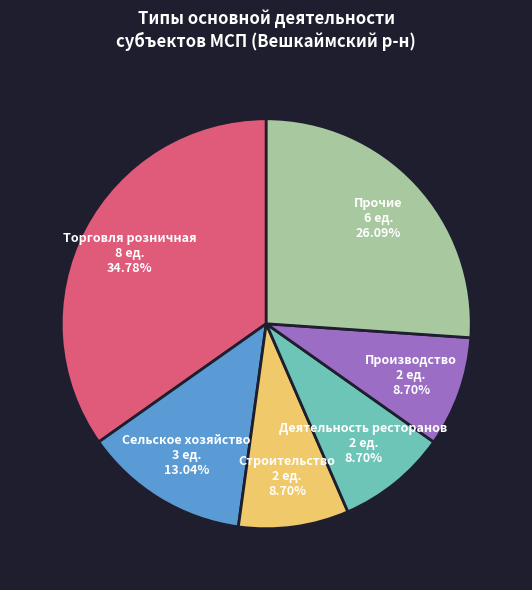

Count the number of slices in the pie.

6